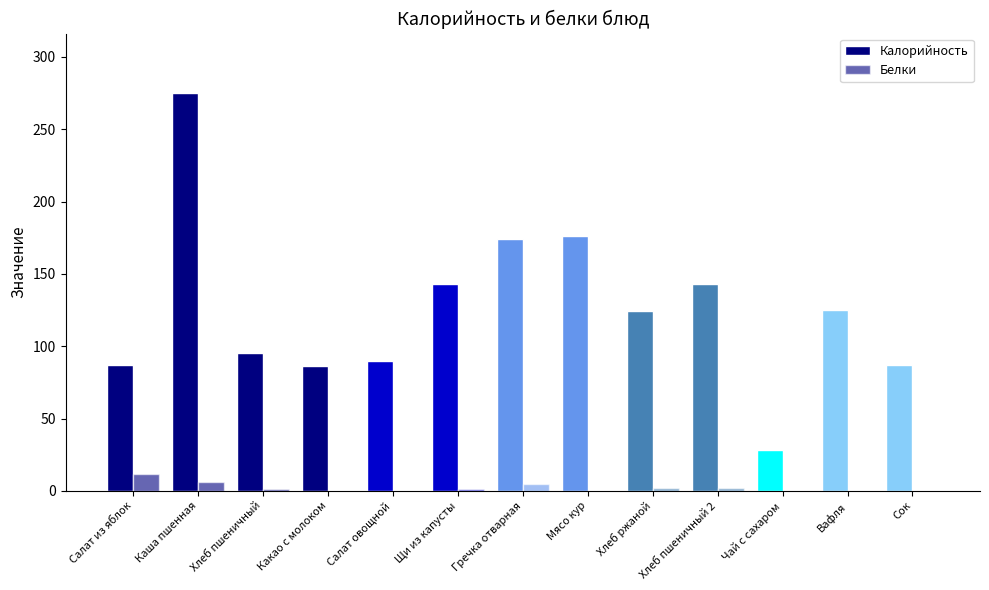

Count the number of data series in this chart.

2